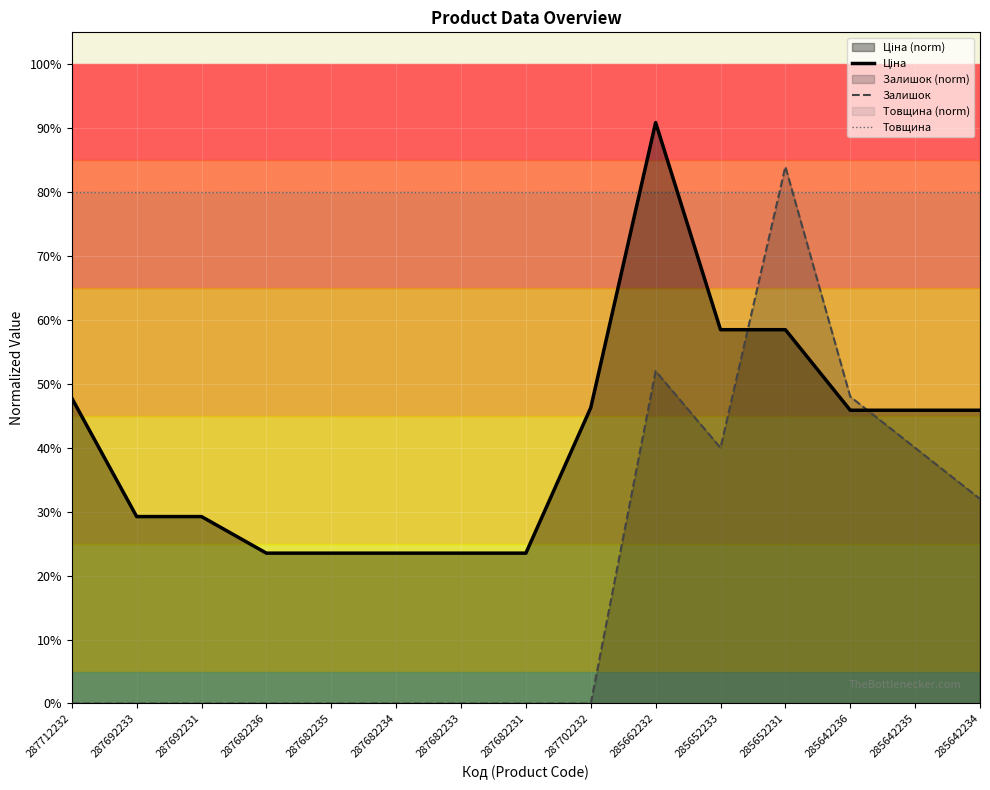

Is it true that Товщина equals 0.3 at 287682235?

False